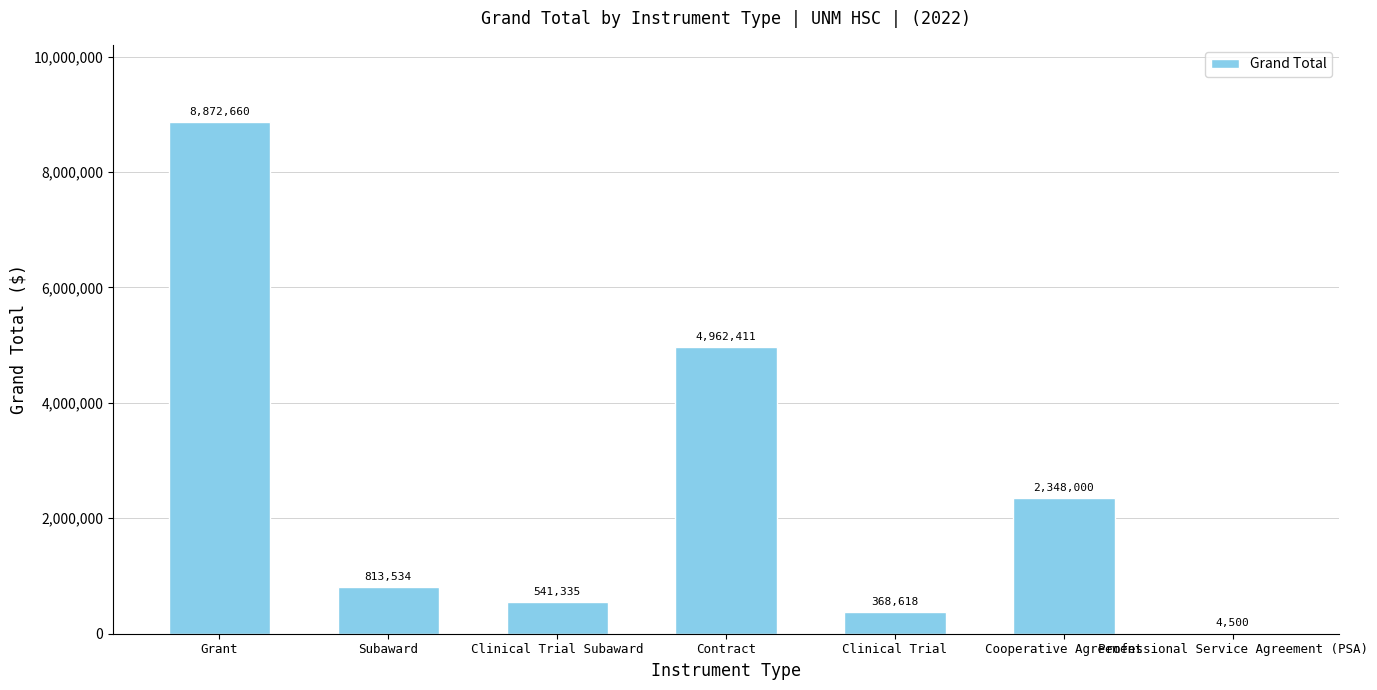

Which category has the highest value across all series?

Grant